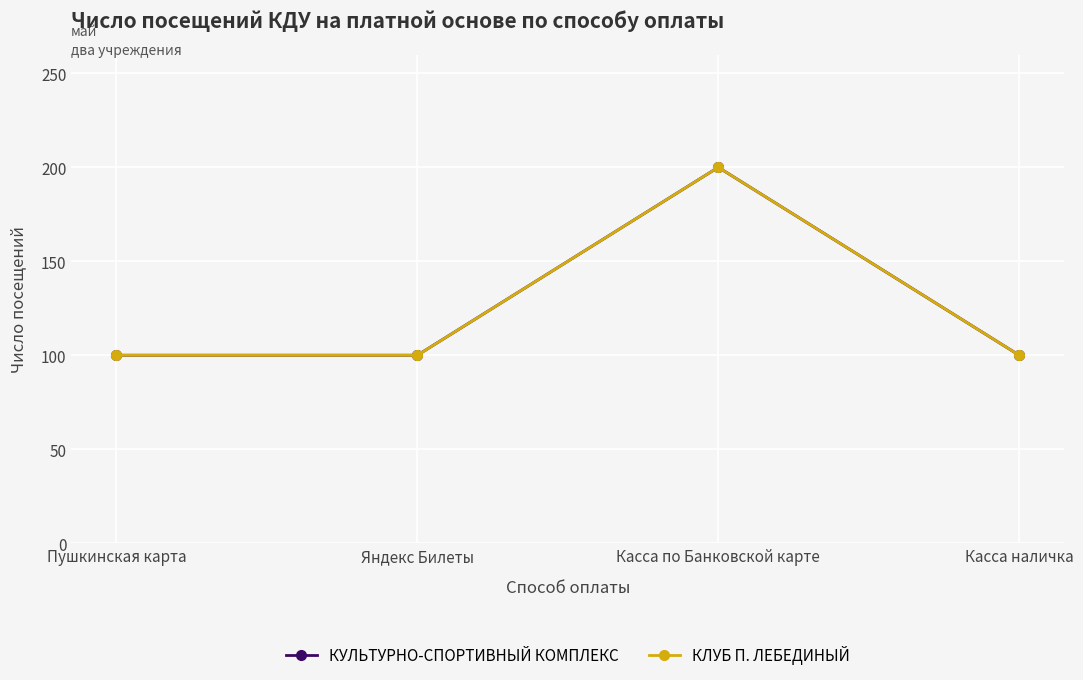

Which series has the widest spread of values?

КУЛЬТУРНО-СПОРТИВНЫЙ КОМПЛЕКС